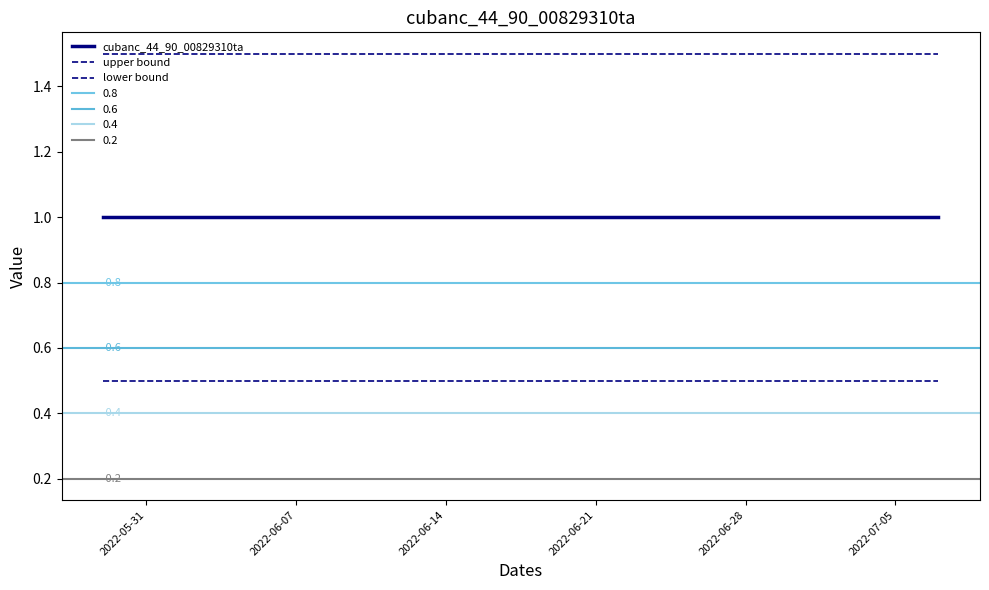

Reading left to right, transcribe all the data shown in this chart.

cubanc_44_90_00829310ta: 1.0	1.0	1.0	1.0	1.0	1.0	1.0	1.0	1.0	1.0	1.0	1.0	1.0	1.0	1.0	1.0	1.0	1.0	1.0	1.0	1.0	1.0	1.0	1.0	1.0	1.0	1.0	1.0	1.0	1.0	1.0	1.0	1.0	1.0	1.0	1.0	1.0	1.0	1.0	1.0
upper bound: 1.5	1.5	1.5	1.5	1.5	1.5	1.5	1.5	1.5	1.5	1.5	1.5	1.5	1.5	1.5	1.5	1.5	1.5	1.5	1.5	1.5	1.5	1.5	1.5	1.5	1.5	1.5	1.5	1.5	1.5	1.5	1.5	1.5	1.5	1.5	1.5	1.5	1.5	1.5	1.5
lower bound: 0.5	0.5	0.5	0.5	0.5	0.5	0.5	0.5	0.5	0.5	0.5	0.5	0.5	0.5	0.5	0.5	0.5	0.5	0.5	0.5	0.5	0.5	0.5	0.5	0.5	0.5	0.5	0.5	0.5	0.5	0.5	0.5	0.5	0.5	0.5	0.5	0.5	0.5	0.5	0.5